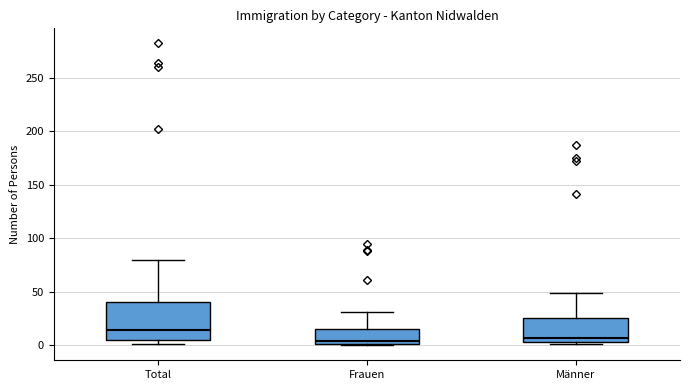

Reading left to right, transcribe this box plot: for each box, give where its median line is, the range the box spans, and where its two whiskers end, as read against the y-axis. The values are not printed on the chart, so give them approximately, as read against the axis.

Total: median 15, box 5 to 40, whiskers 0 to 80
Frauen: median 5, box 0 to 15, whiskers 0 to 30
Männer: median 5 (just above the box's lower edge), box 5 to 25, whiskers 0 to 50